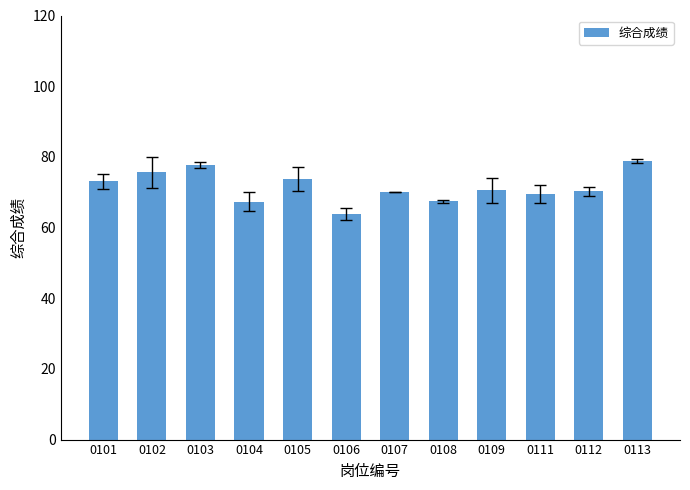

Does the chart contain any negative values?

No